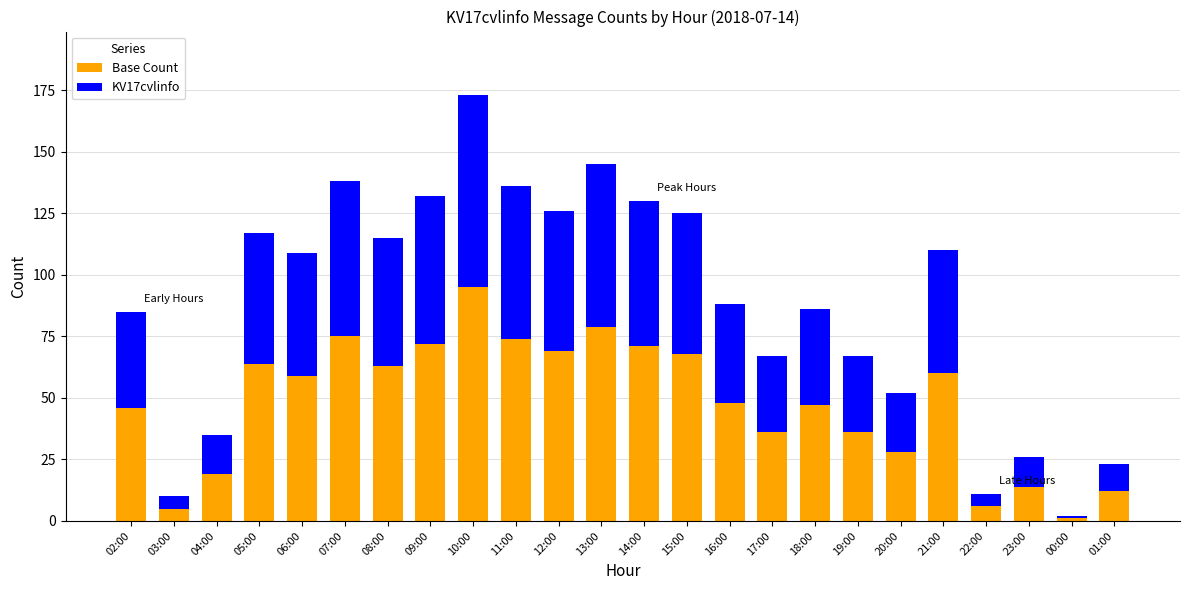

The Base Count series shows 29 at 14:00. True or false?

False